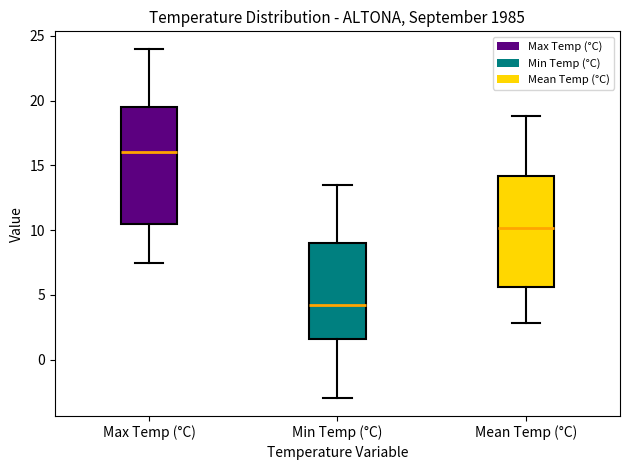

Reading left to right, read every box against the y-axis: the position of its median line, the range the box covers, and the ends of its whiskers. The values are not printed on the chart, so give them approximately, as read against the axis.

Max Temp (°C): median 16.0, box 10.5 to 19.5, whiskers 7.5 to 24.0
Min Temp (°C): median 4.5, box 1.5 to 9.0, whiskers -3.0 to 13.5
Mean Temp (°C): median 10.0, box 5.5 to 14.0, whiskers 3.0 to 19.0